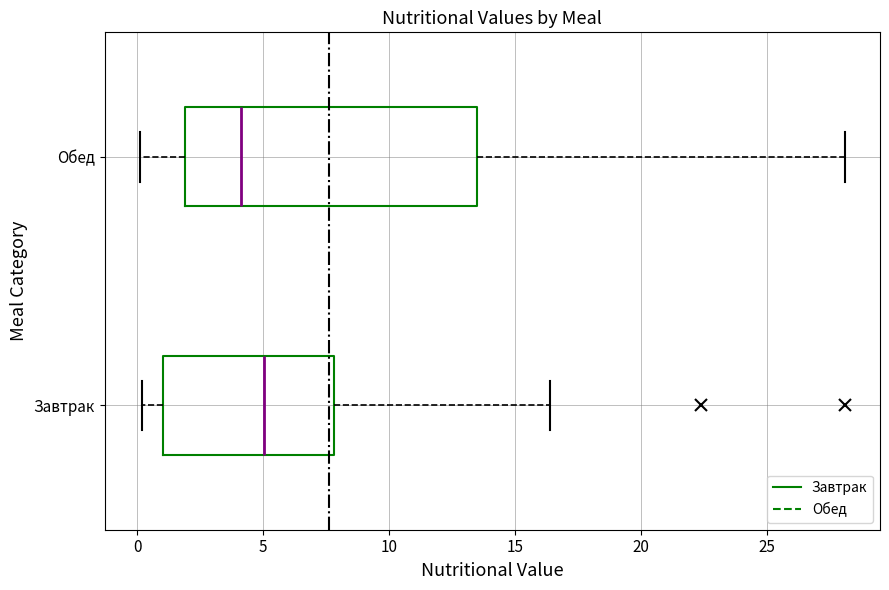

Which box's median line is the furthest to the left?

Обед